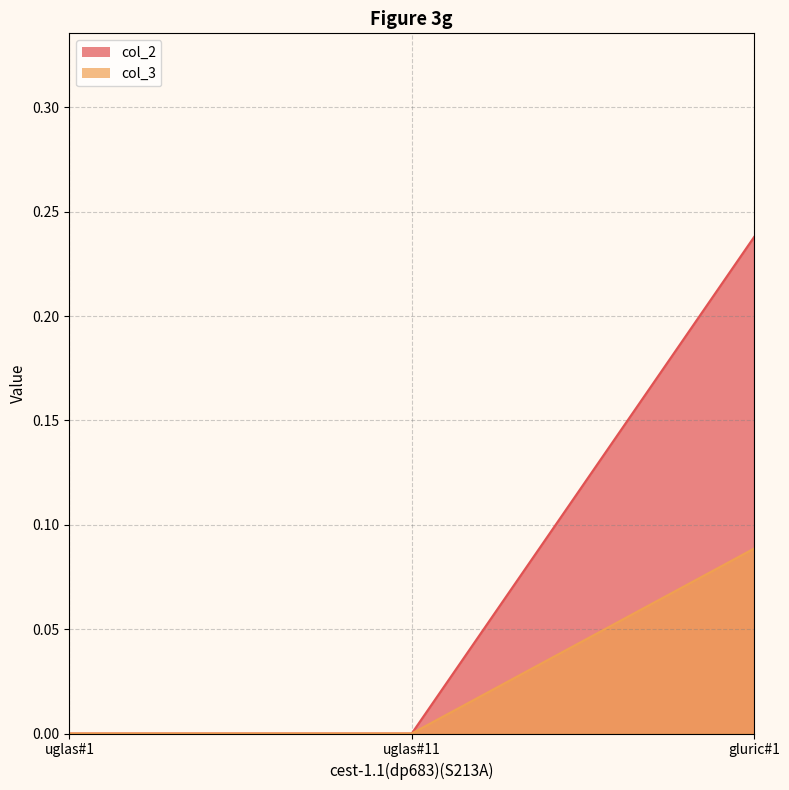

Reading right to left, extract all data points from this chart.

col_2: gluric#1=0.2	uglas#11=0.0	uglas#1=0.0
col_3: gluric#1=0.1	uglas#11=0.0	uglas#1=0.0